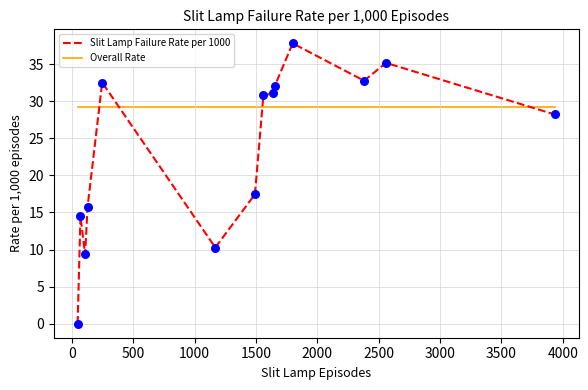

Which series has the largest total across all categories?

Overall Rate